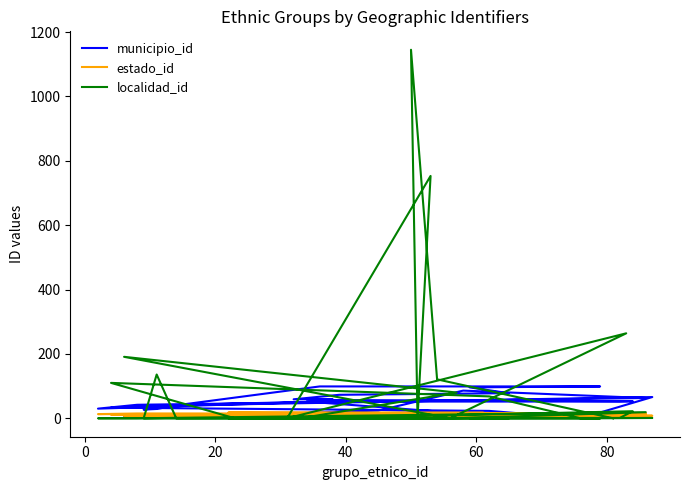

How many values in localidad_id are above zero?

20